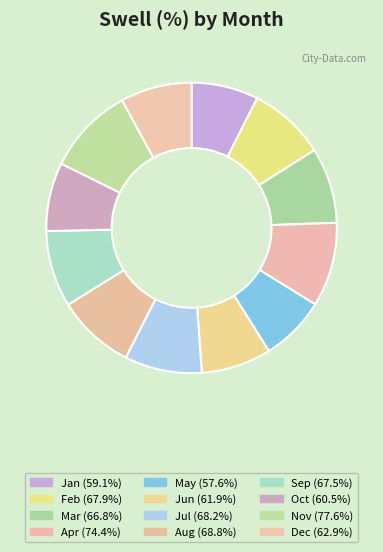

What percentage do Oct and Feb together represent?

16.2%